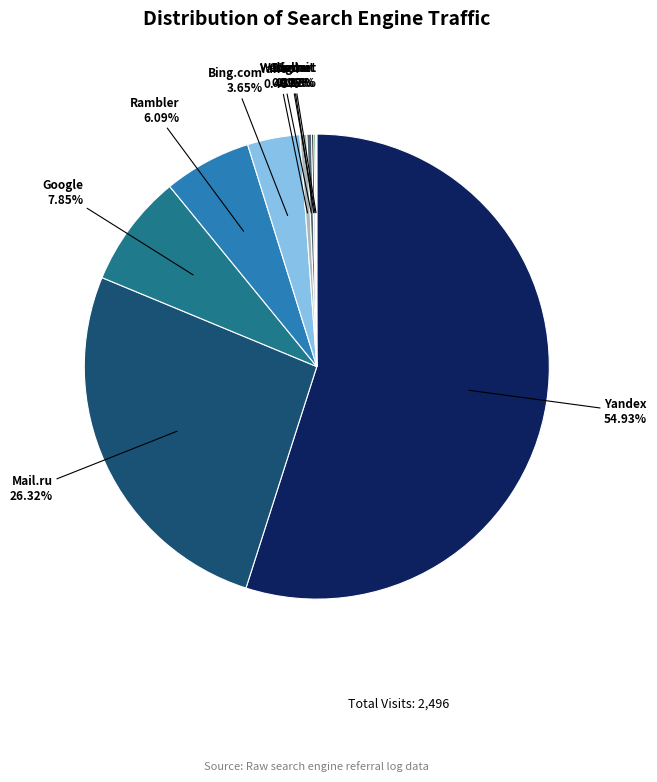

Does any single category account for the majority?

Yes